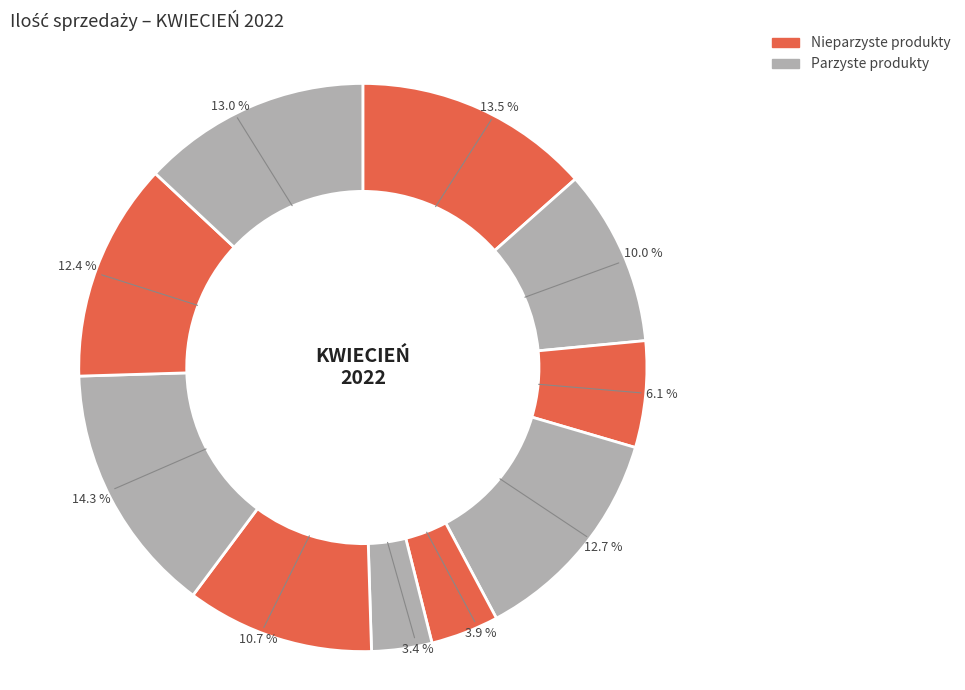

How many segments does this pie chart have?

10